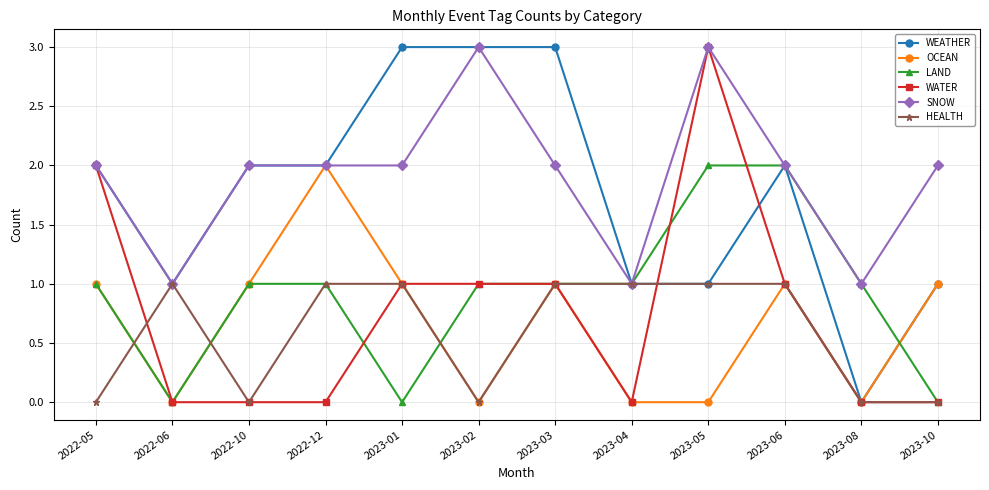

What is the maximum value shown in the chart?

3